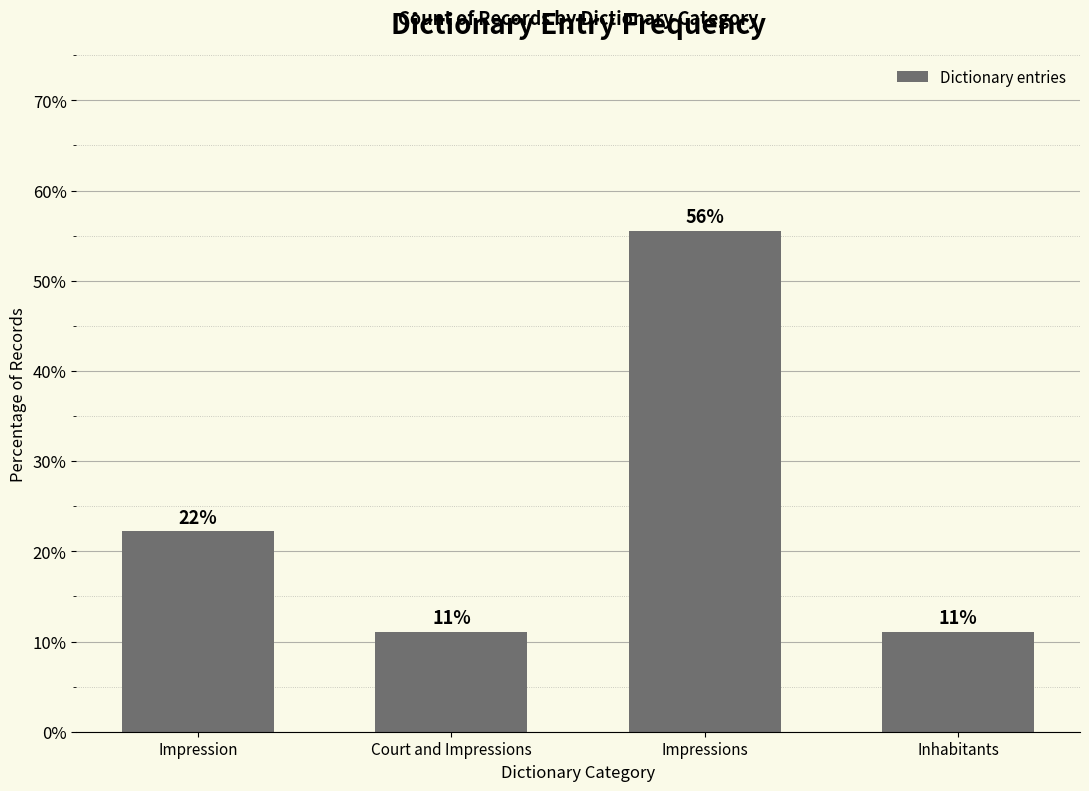

What is the greatest value displayed?

55.6